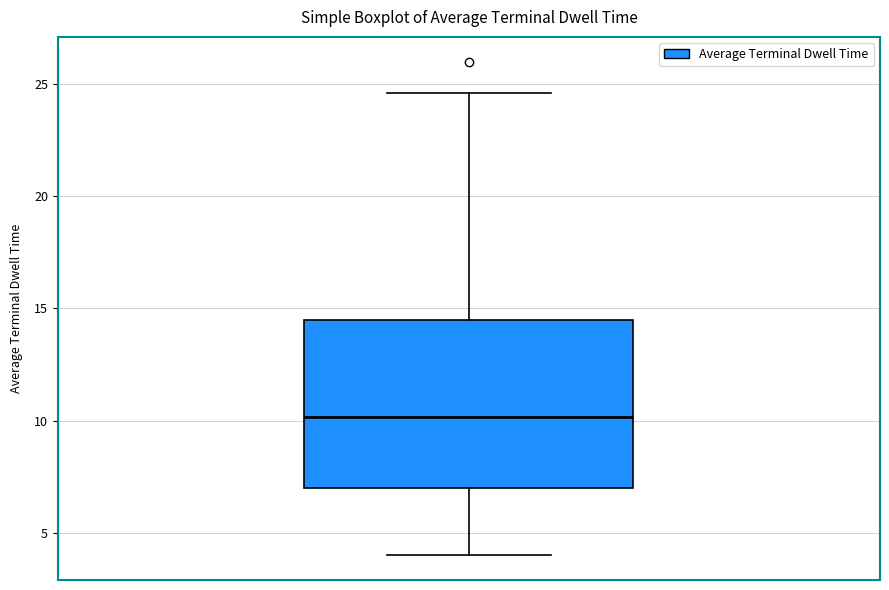

Transcribe this box plot: give where the median line is, the range the box spans, and where the two whiskers end, as read against the y-axis. The values are not printed on the chart, so give them approximately, as read against the axis.

median 10.0, box 7.0 to 14.5, whiskers 4.0 to 24.5